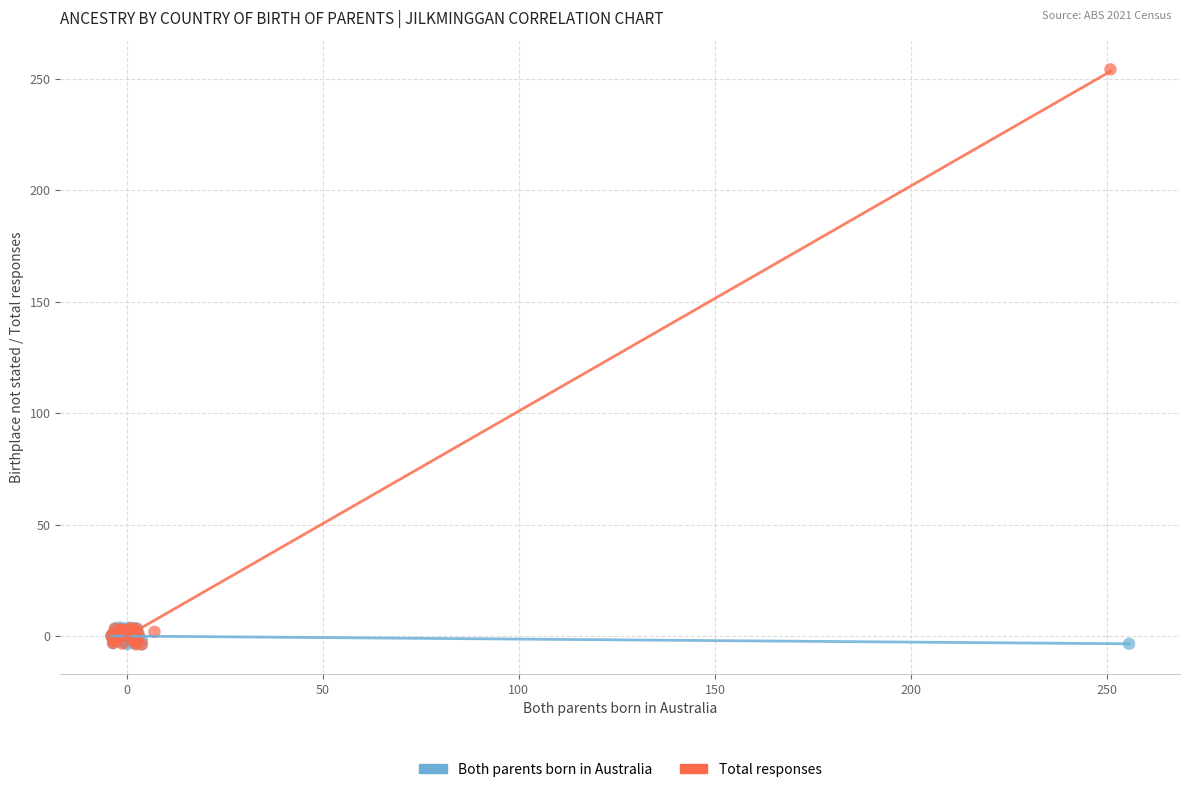

Which series reaches the maximum Y coordinate?

Total responses